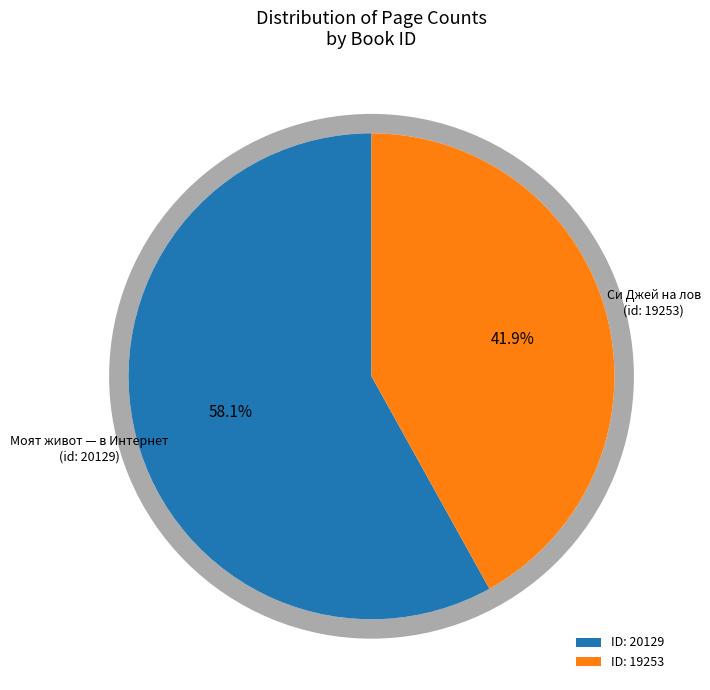

To the nearest percent, what portion does 19253 represent?

42%